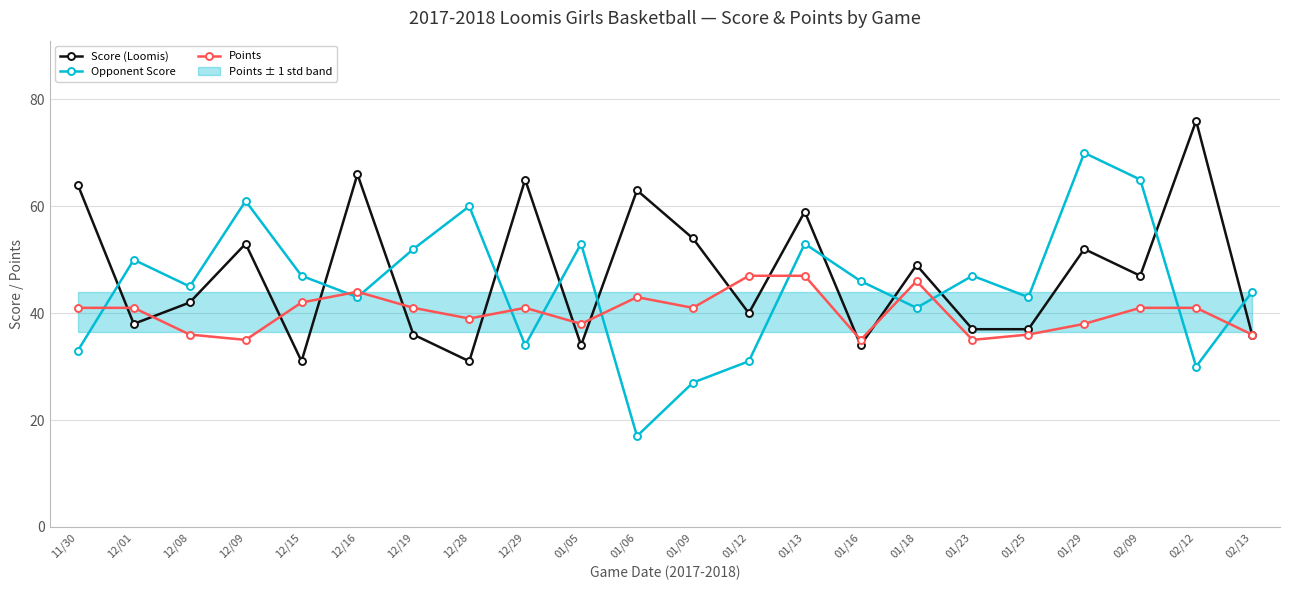

Rank the series at 01/12 from lowest to highest value.

Opponent Score, Score (Loomis), Points